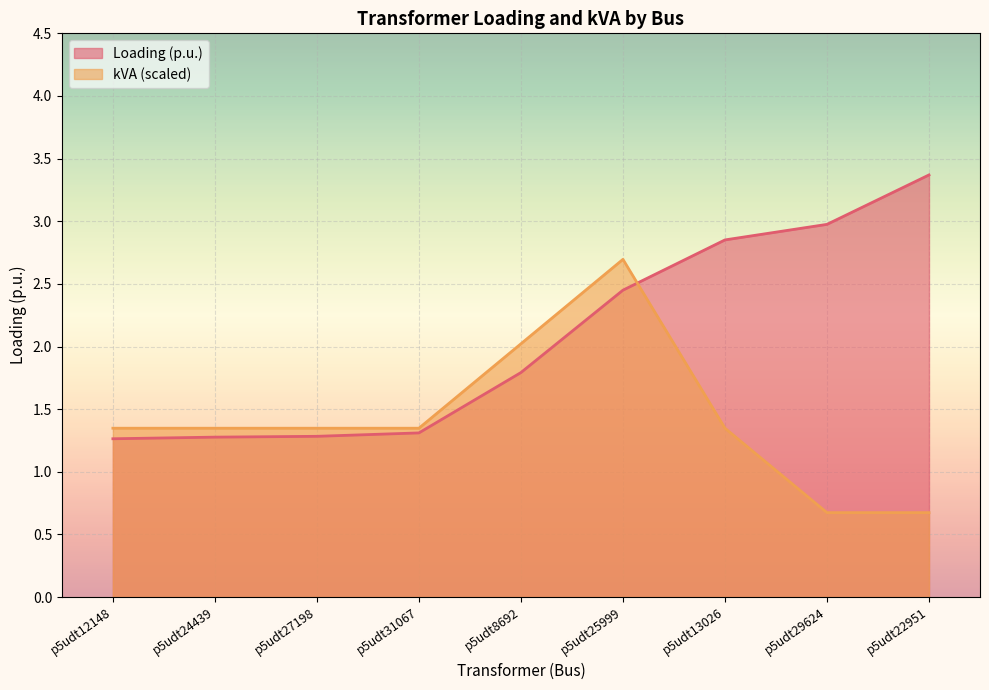

Between which two adjacent categories do kVA and Loading (p.u.) first intersect?

p5udt25999 and p5udt13026